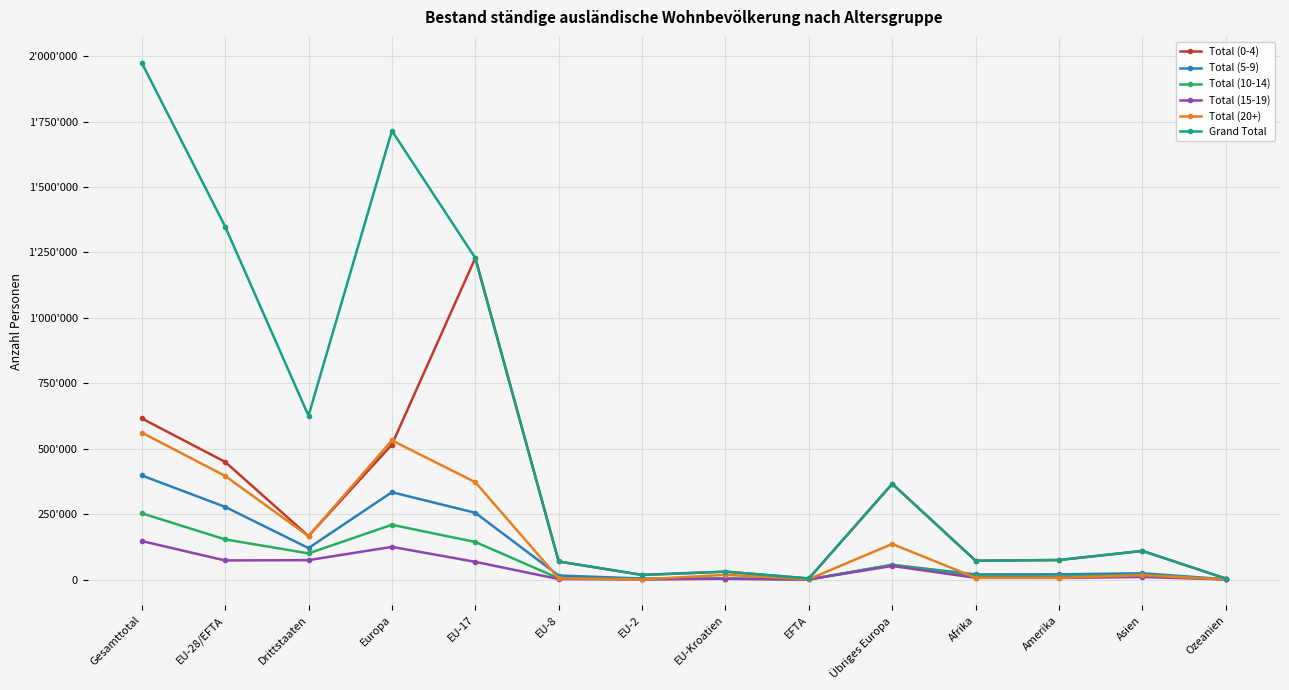

What is the difference between the maximum and second lowest values in the Total (15-19) series?

146644